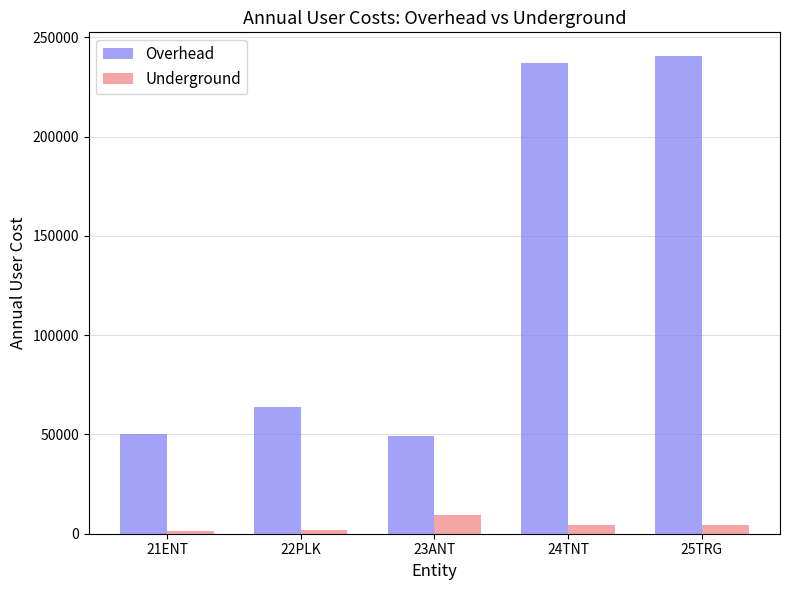

How many data points in Overhead are less than 64036?

2